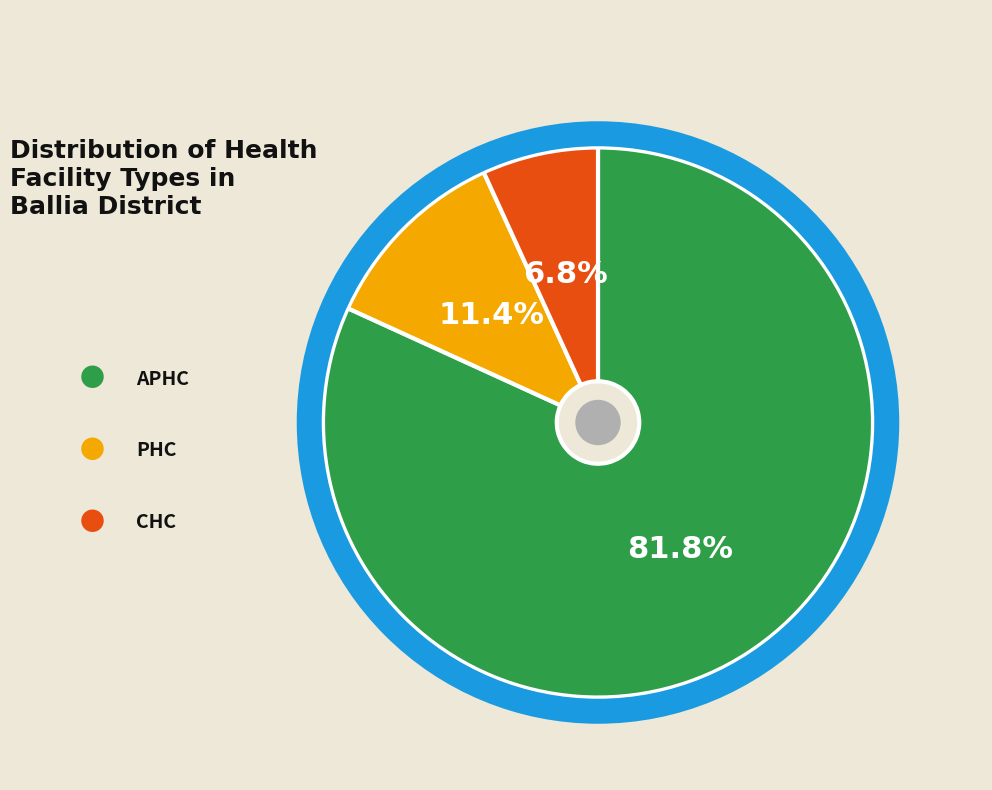

Is there a majority slice in this chart?

Yes